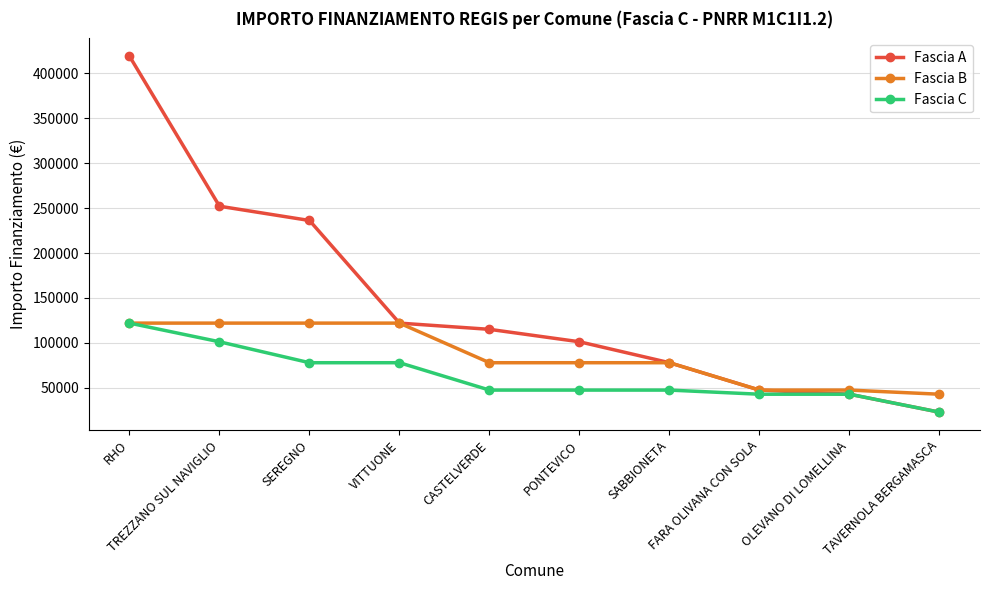

Where does the Fascia B series first go above 77897?

RHO